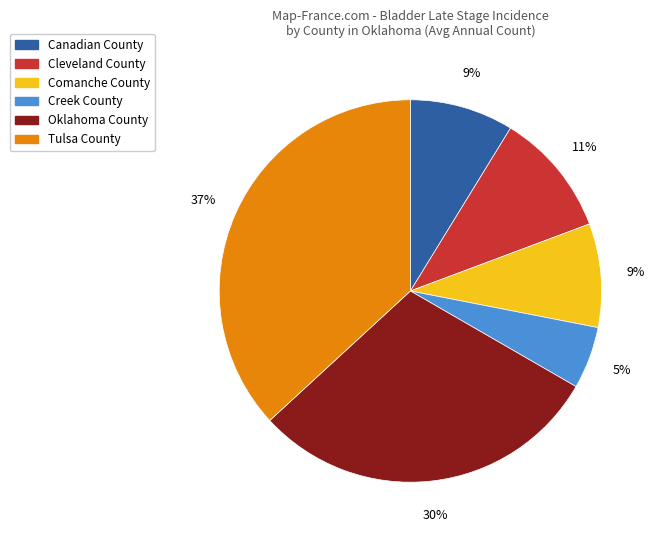

To the nearest percent, what percentage of the pie is Cleveland County?

11%